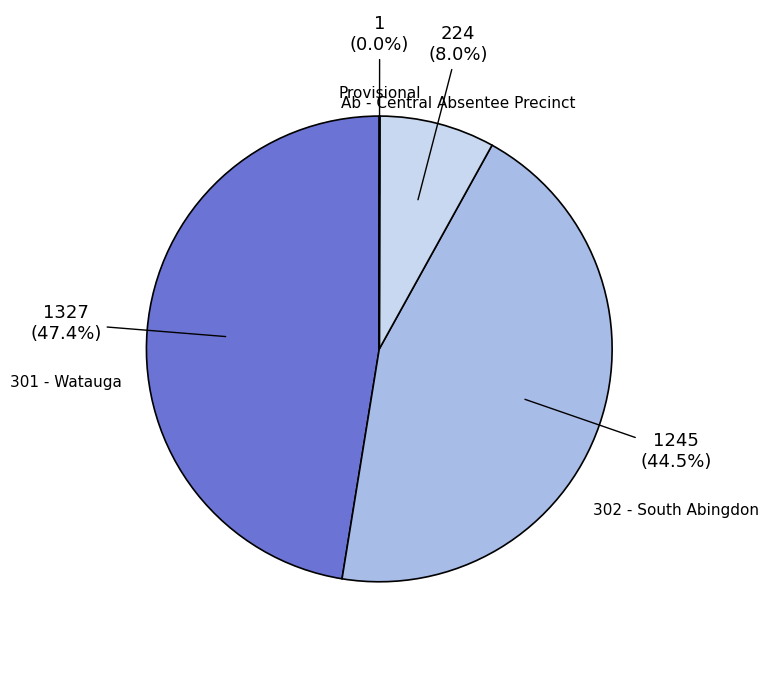

What is the ratio of the value at 301 - Watauga to the value at Ab - Central Absentee Precinct?

5.9